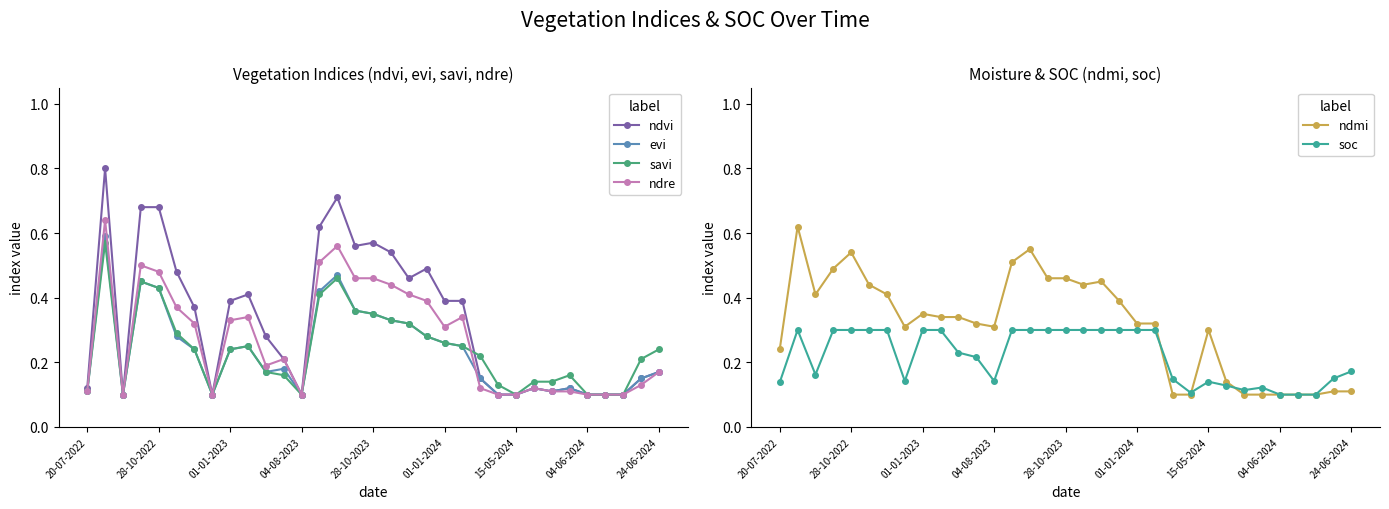

The value of ndre at 28-10-2022 is 0.2. True or false?

False